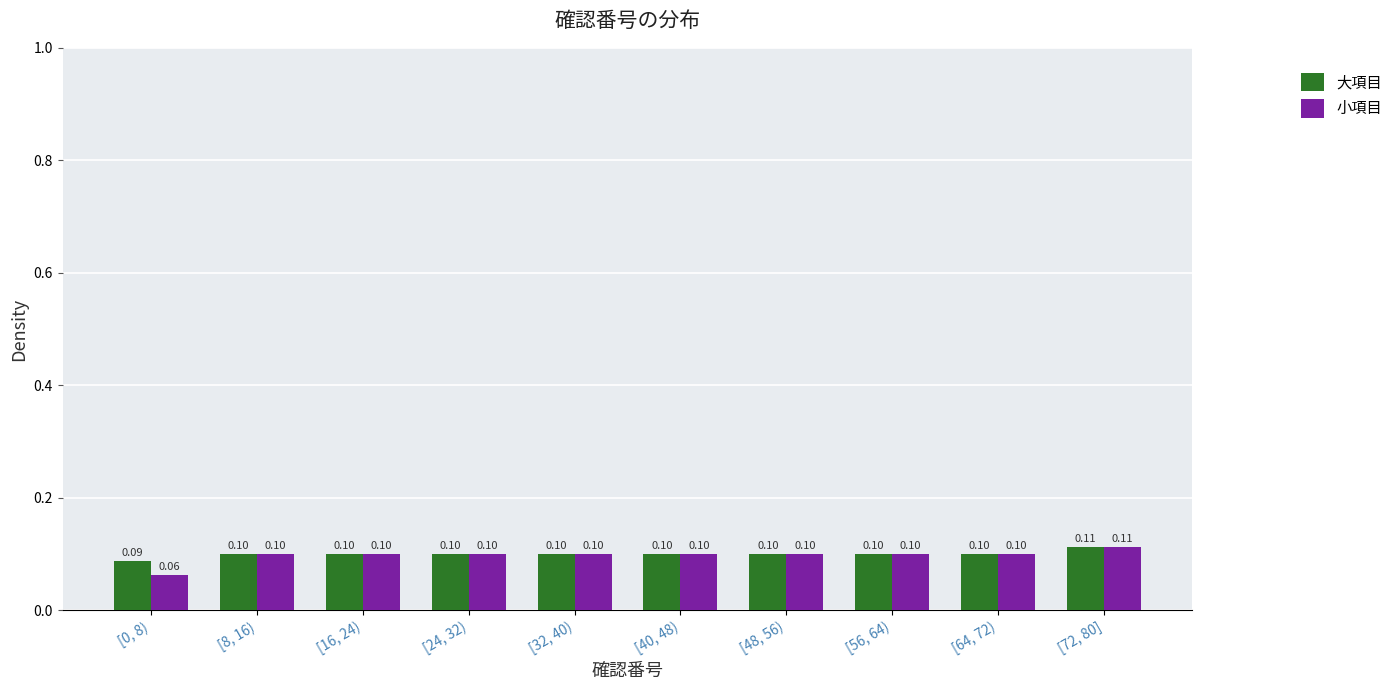

List the series in order of their overall mean, highest first.

大項目, 小項目